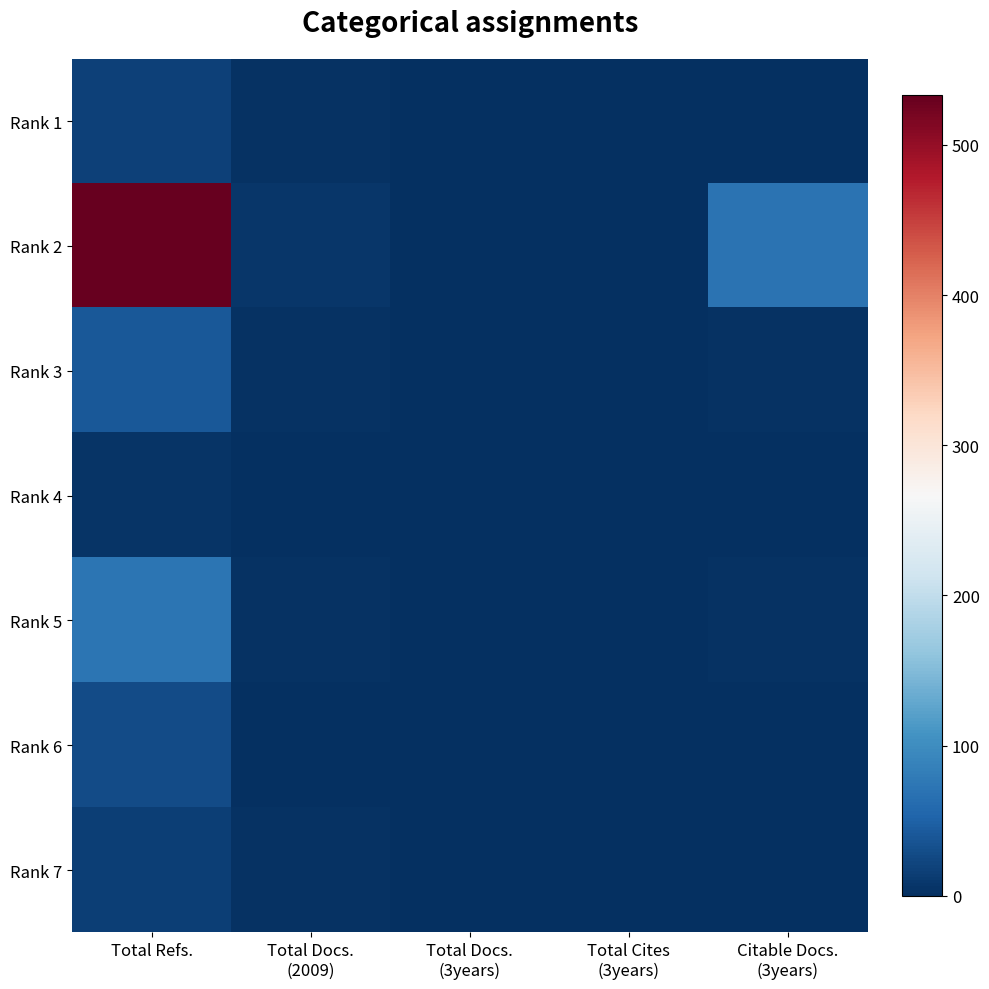

How many distinct data groups are displayed?

7